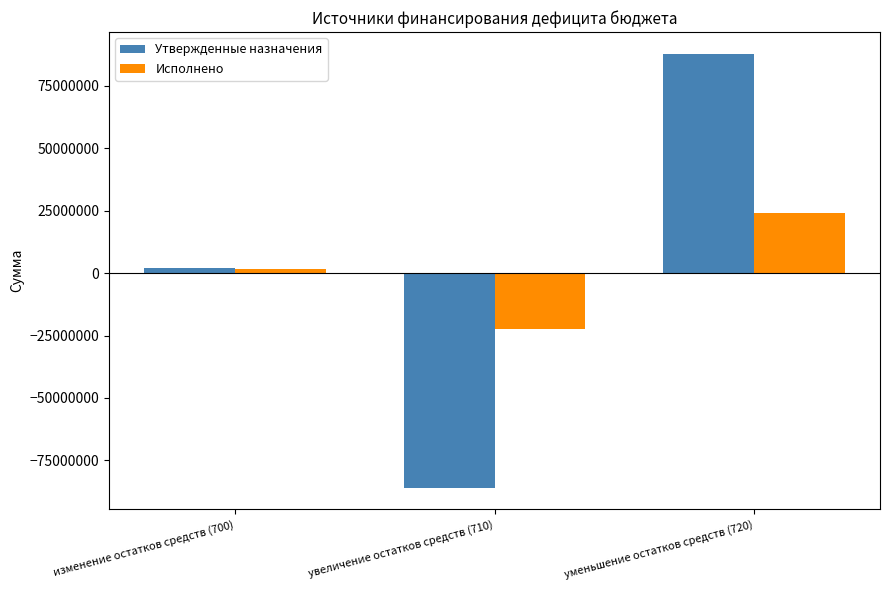

Count the number of categories in the chart.

3